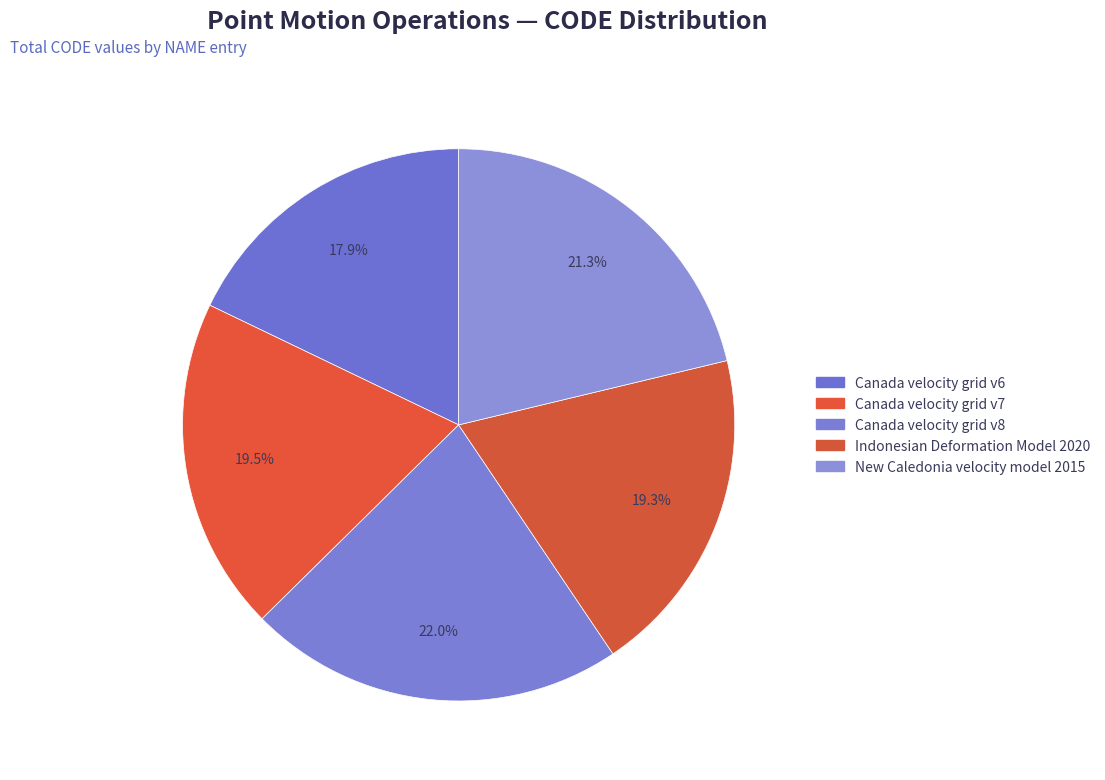

How many slices are in this pie chart?

5